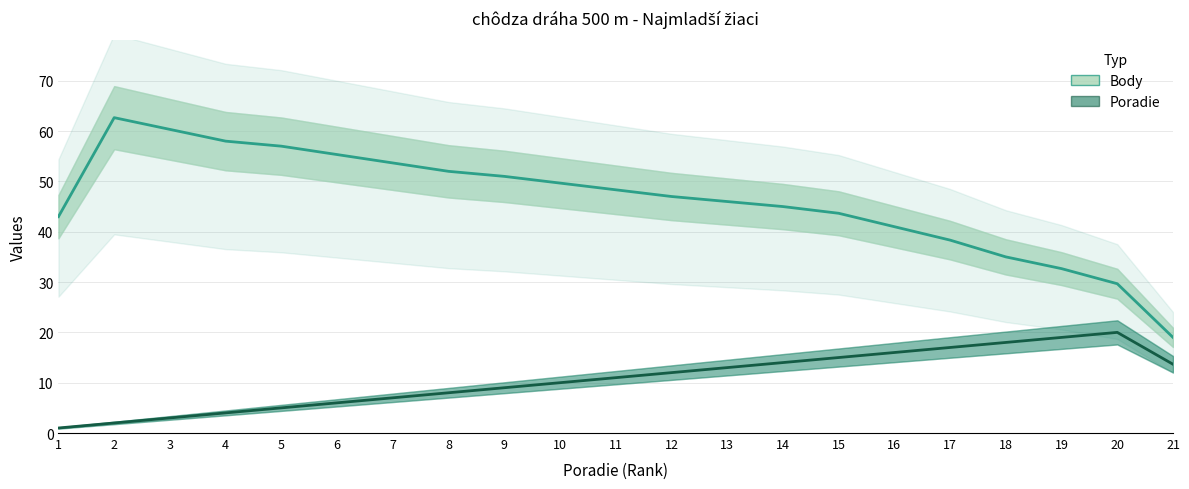

True or false: Poradie (trend) has a value of 1.6 at 7.

False